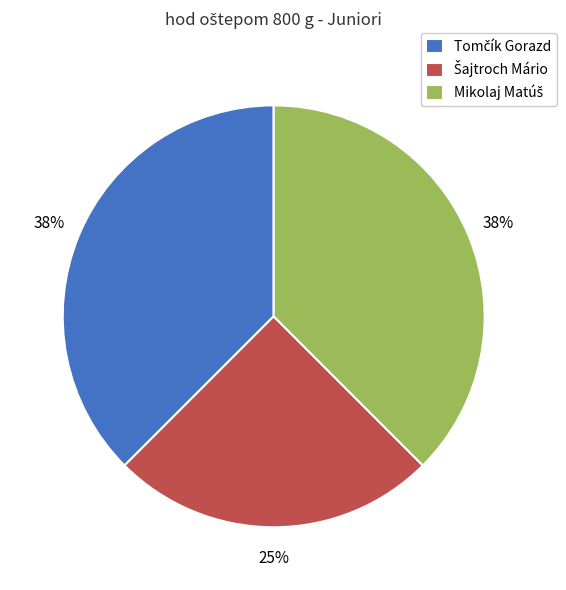

Is there a majority slice in this chart?

No